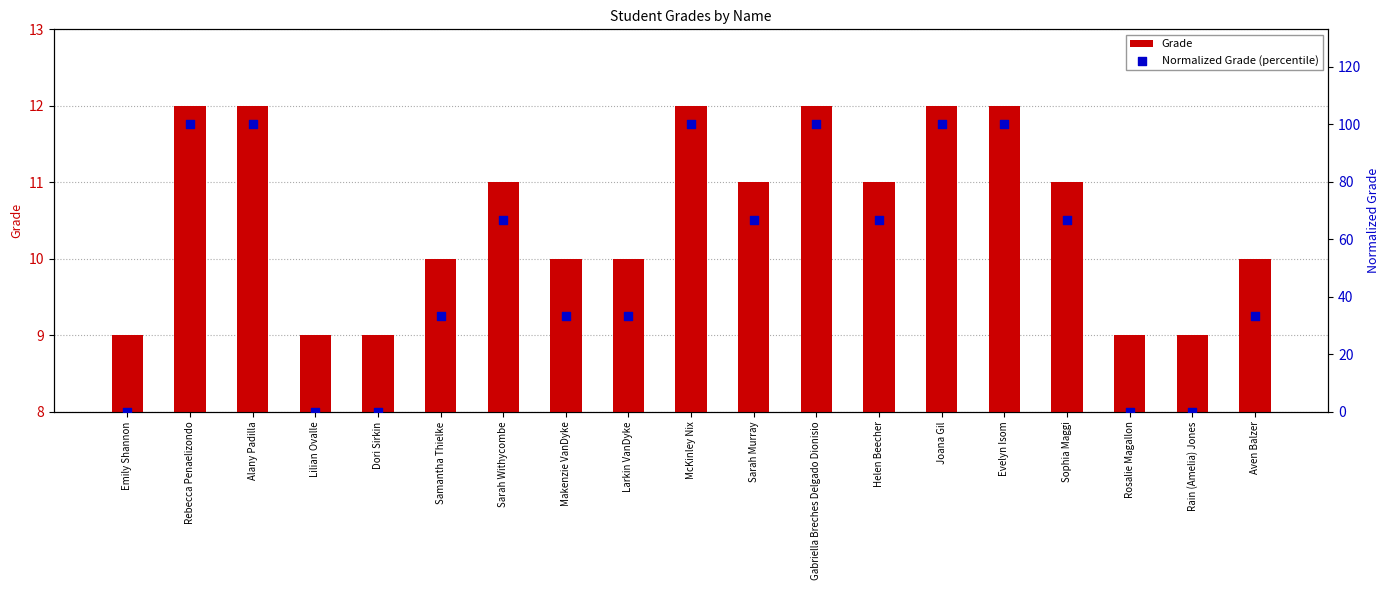

Which series has the largest total across all categories?

Normalized Grade (percentile)